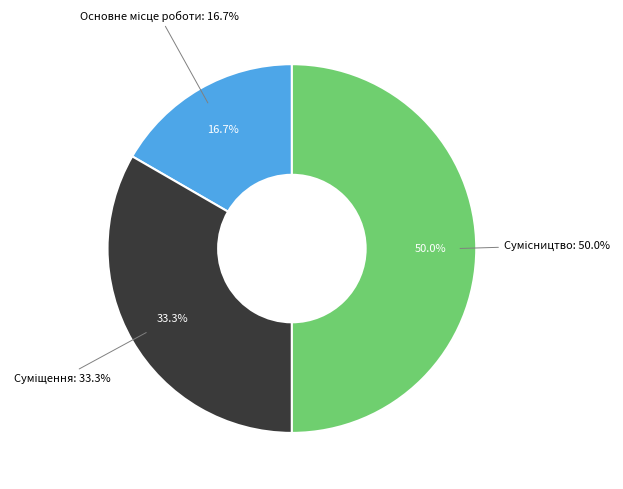

To the nearest percent, what is the difference between the largest and smallest slice percentages?

33%